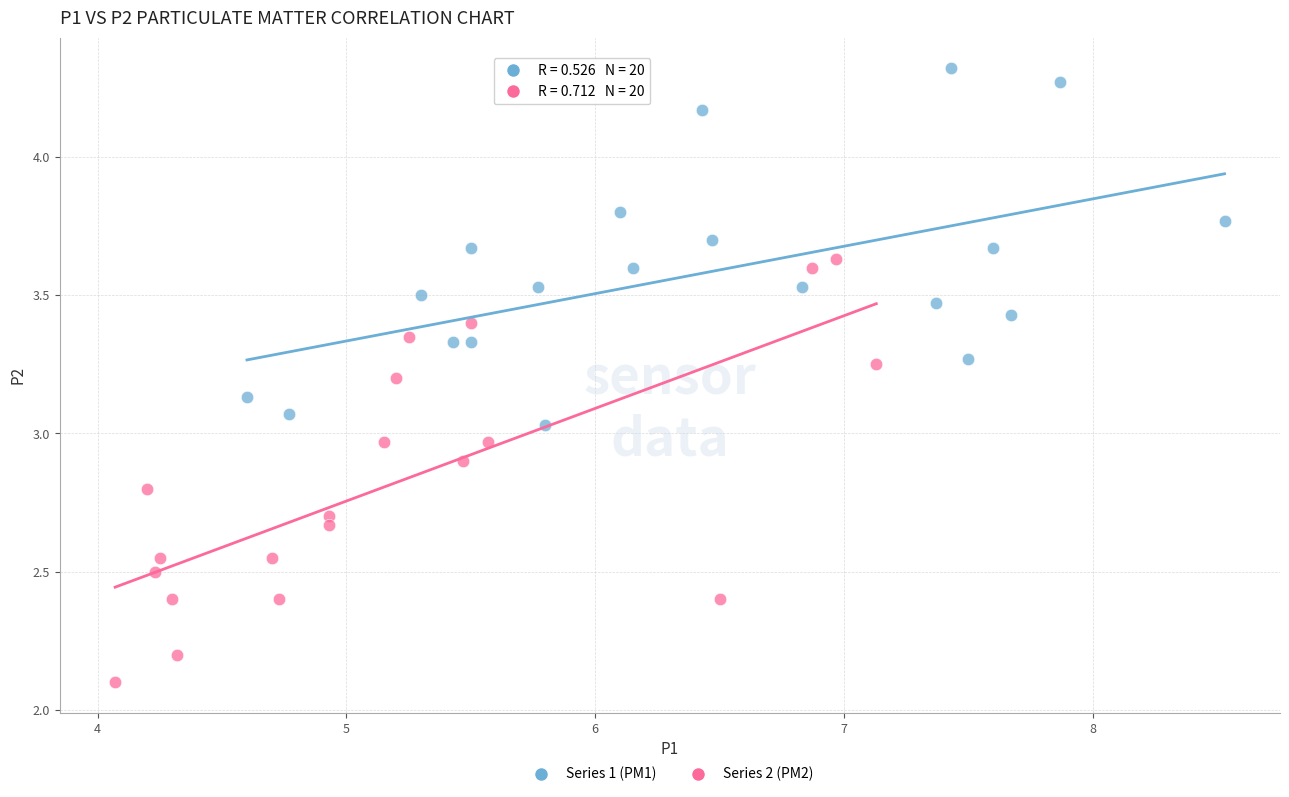

Which series reaches the minimum Y coordinate?

Series 2 (PM2)